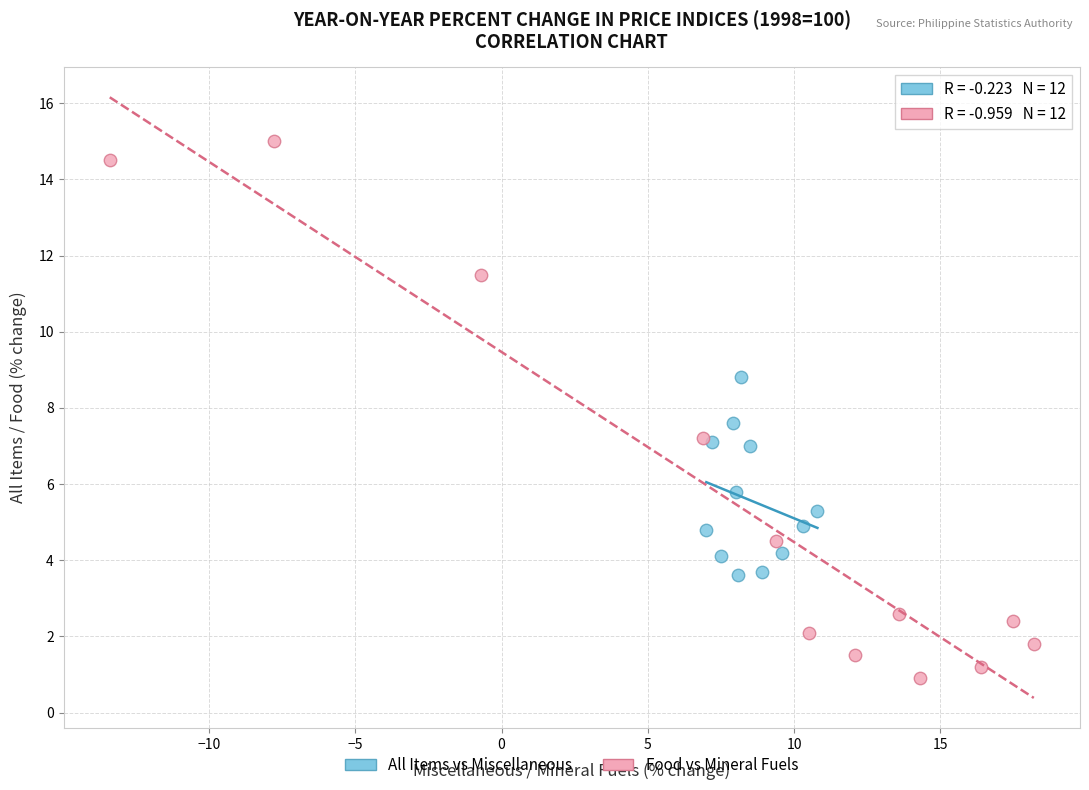

Which series has the largest Y range (max minus min)?

Food vs Mineral Fuels